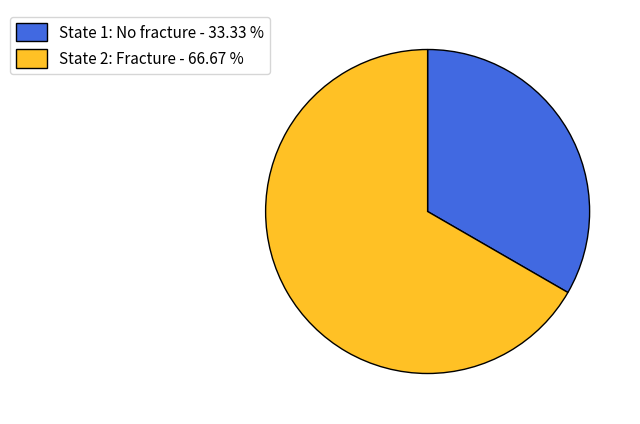

True or false: State 2: Fracture accounts for 67% of the total.

True